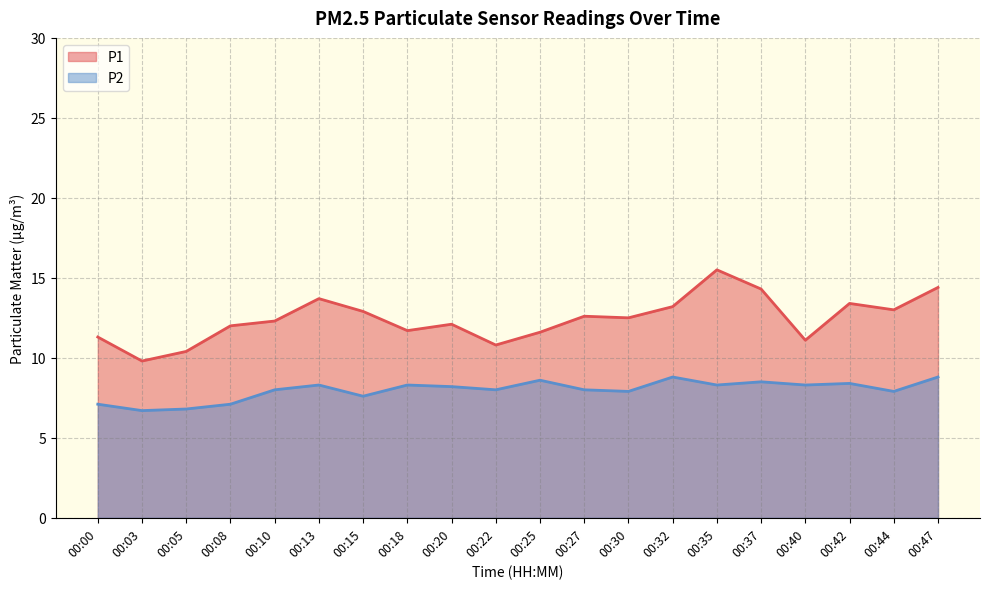

What are all the series names shown in the legend?

P1, P2